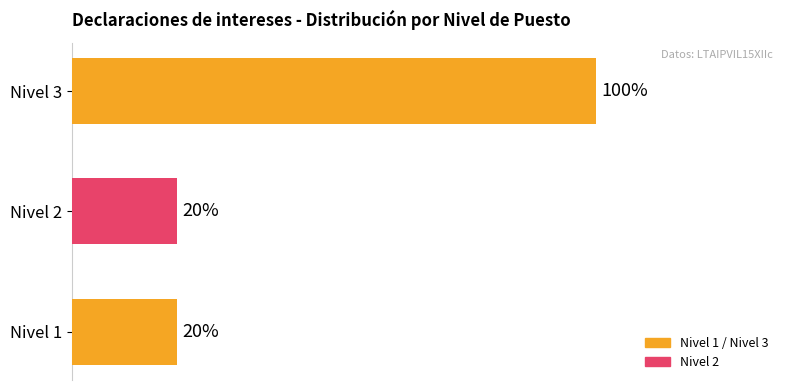

How many bars are there in total?

3